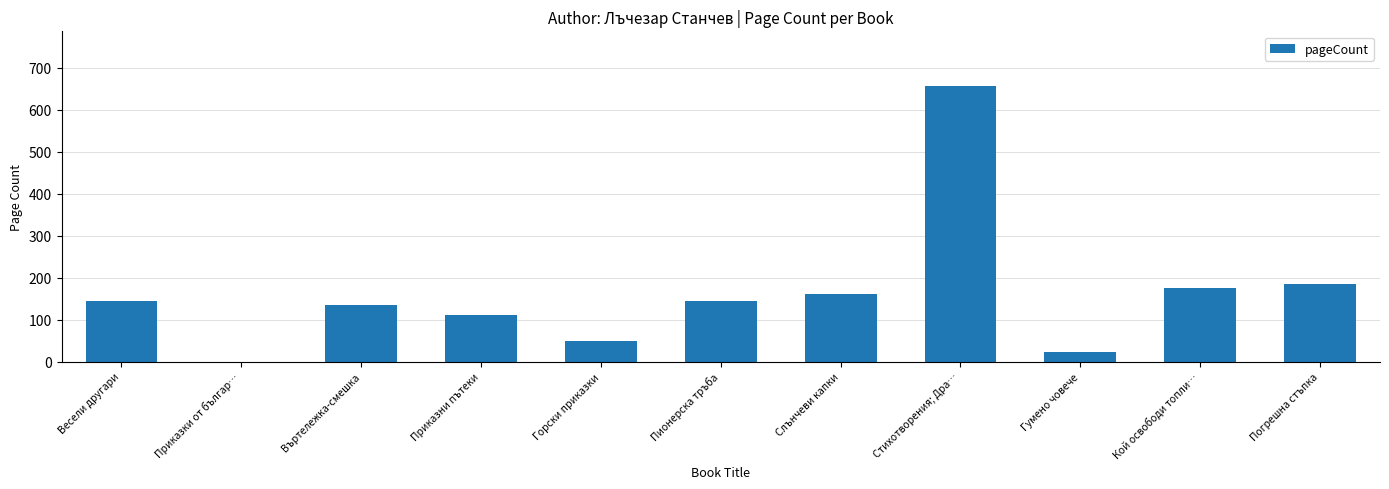

True or false: the data shows 136 at Въртележка-смешка.

True